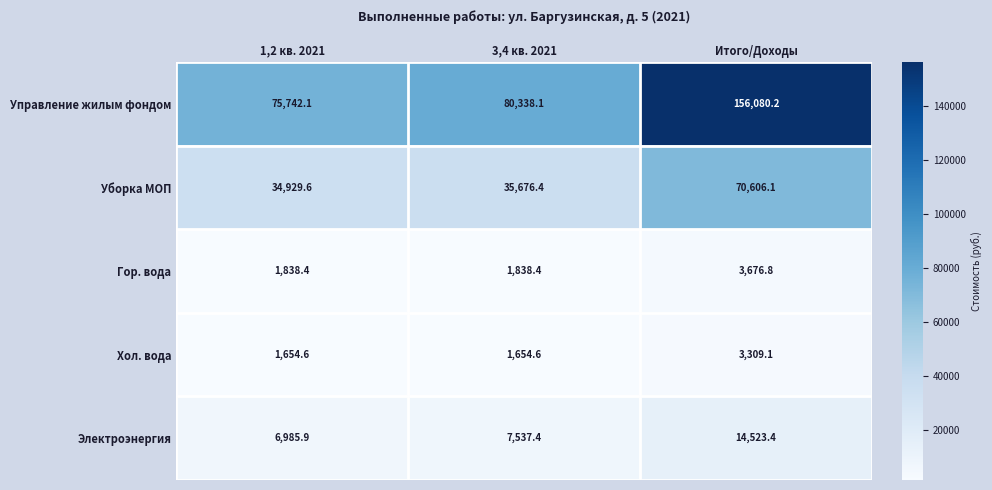

Which label corresponds to the largest value in the chart?

Итого/Доходы